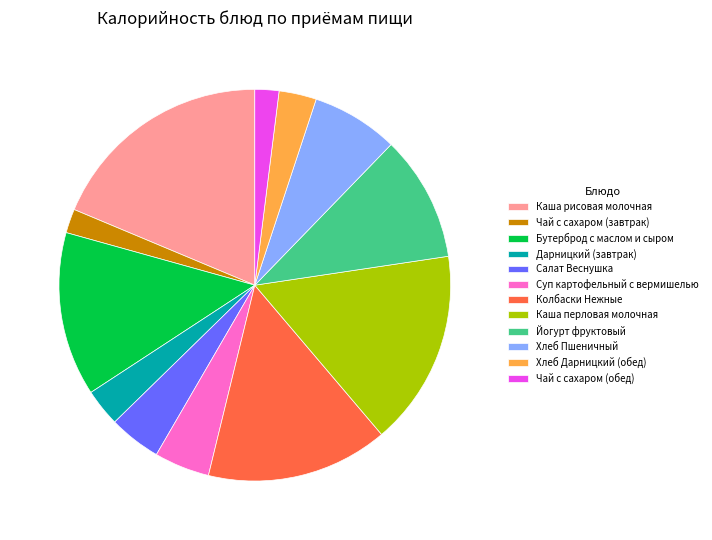

Does any single category account for the majority?

No